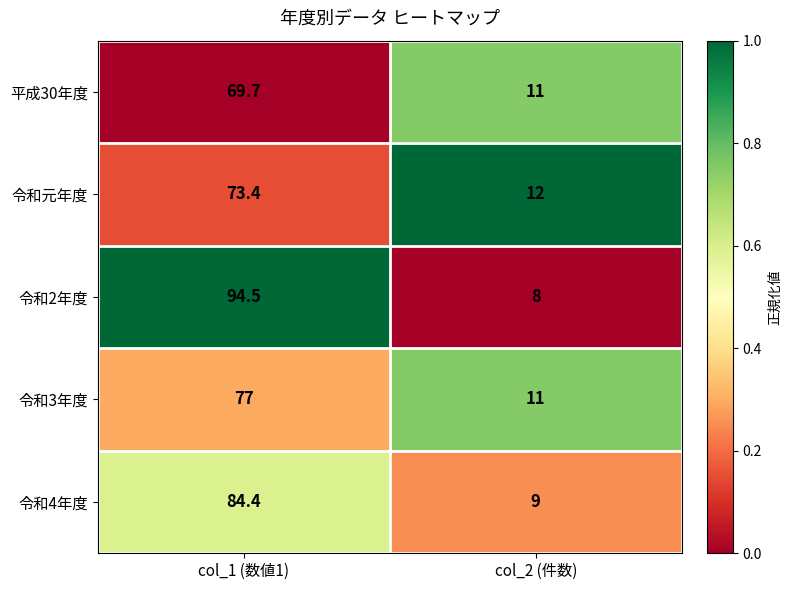

Which category has the highest value across all series?

col_1 (数値1)